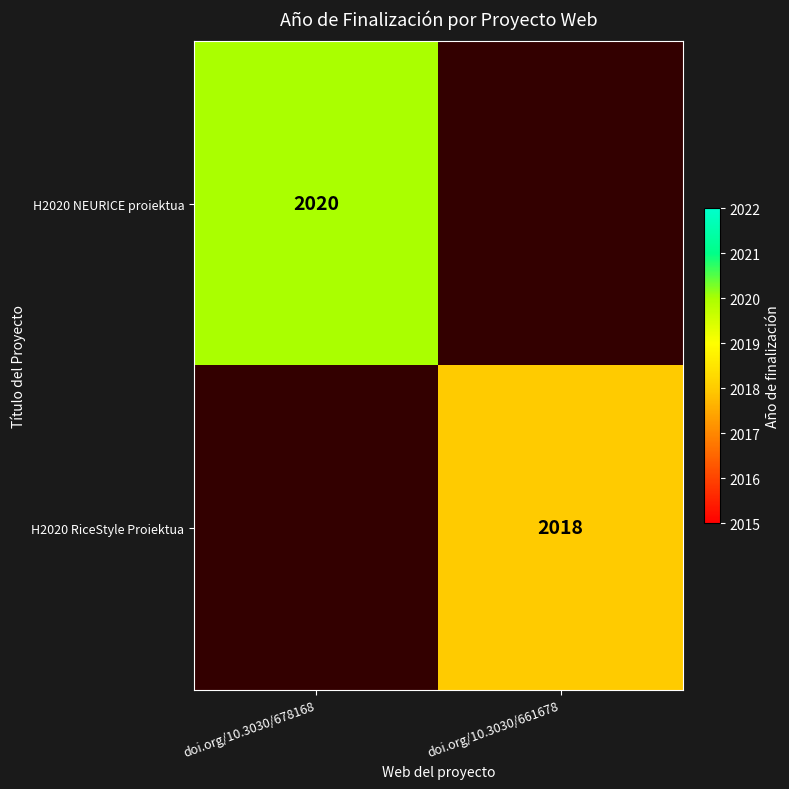

The value of H2020 RiceStyle Proiektua at doi.org/10.3030/661678 is 2018. True or false?

True